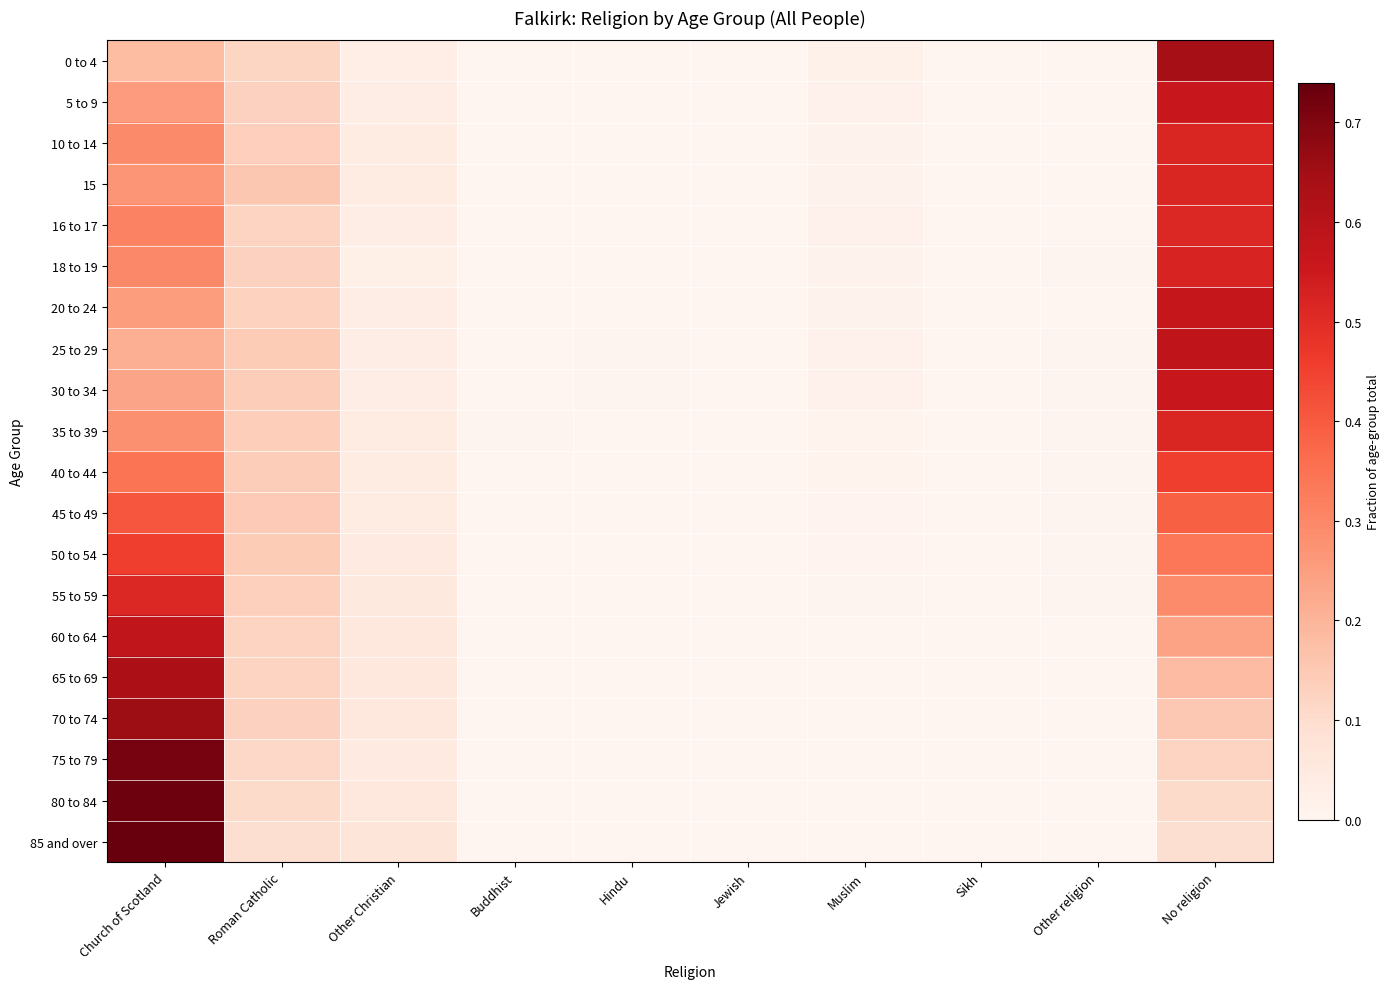

What is the spread (max minus min) of values at No religion?

0.6